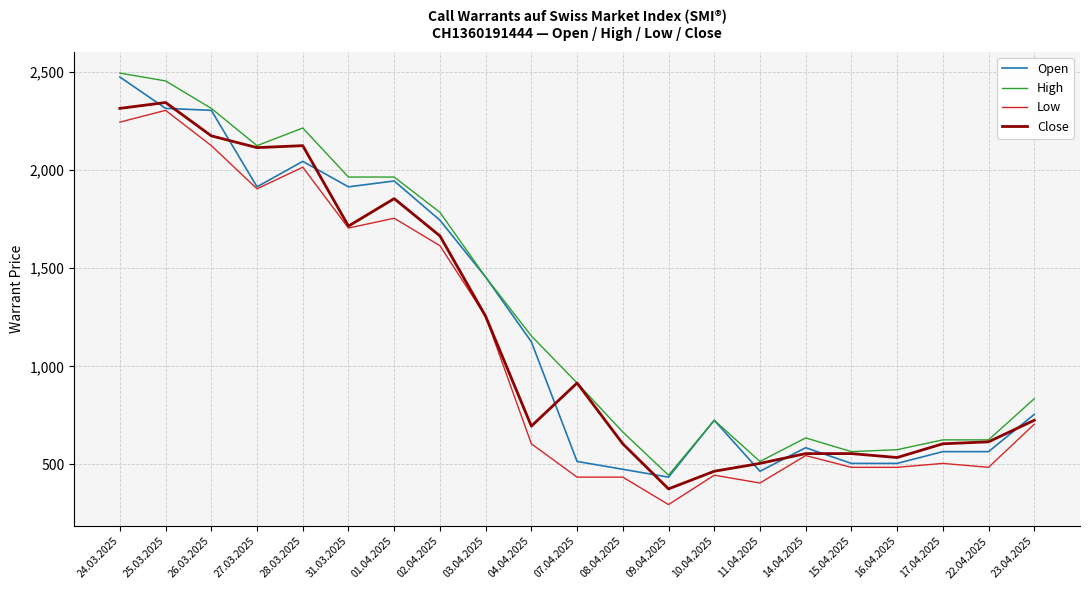

Is the value of Low at 02.04.2025 greater than the value of Open at 15.04.2025?

Yes